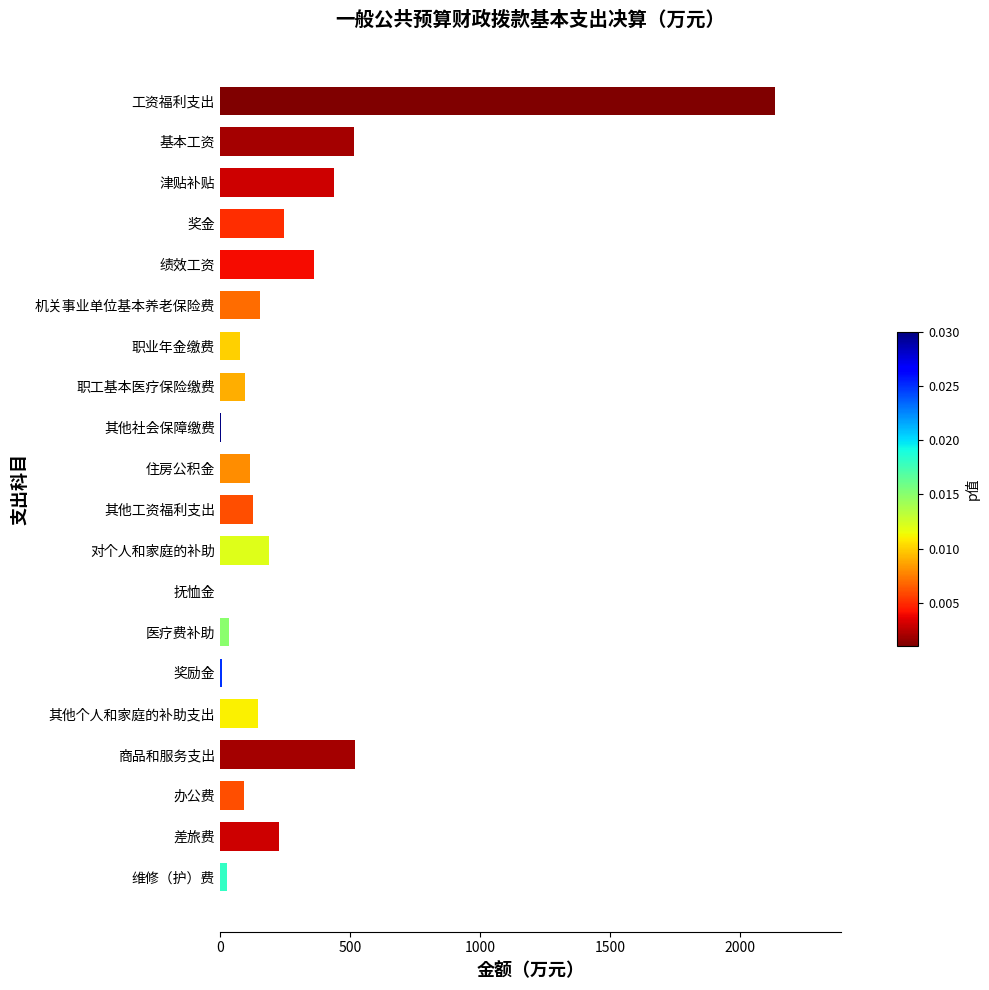

The value at 基本工资 is 515.9. True or false?

True